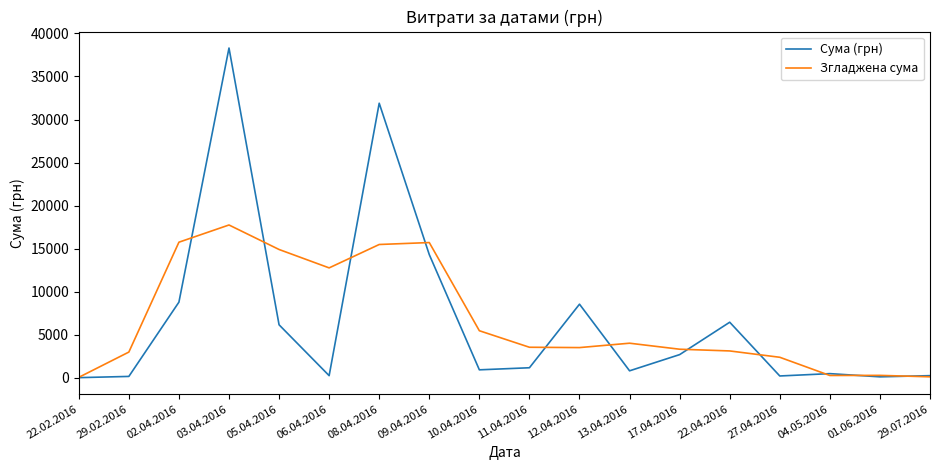

Is this an area chart (filled region under the line)?

No